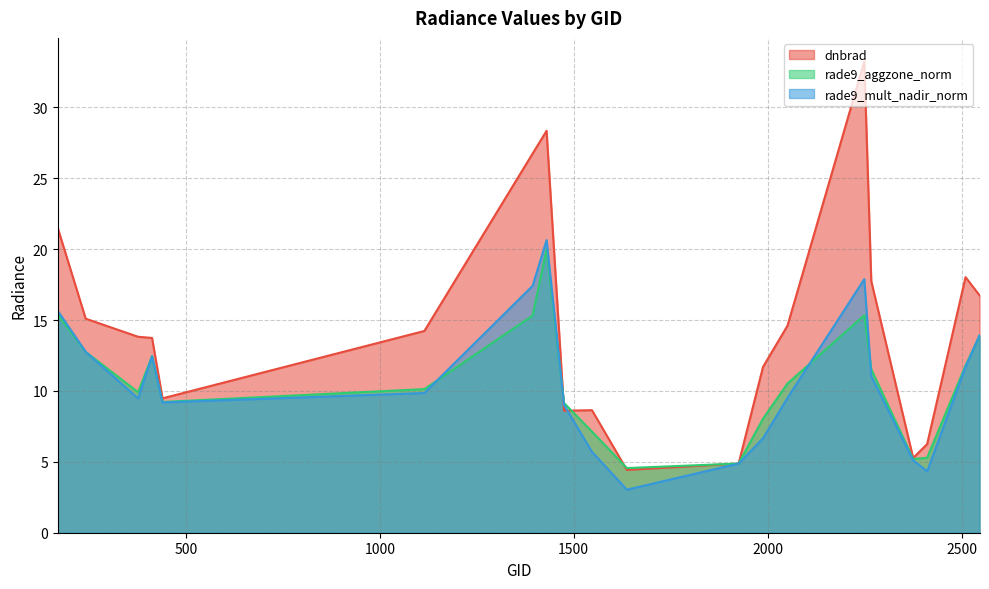

Which has a higher value, 242 or 1115?

242